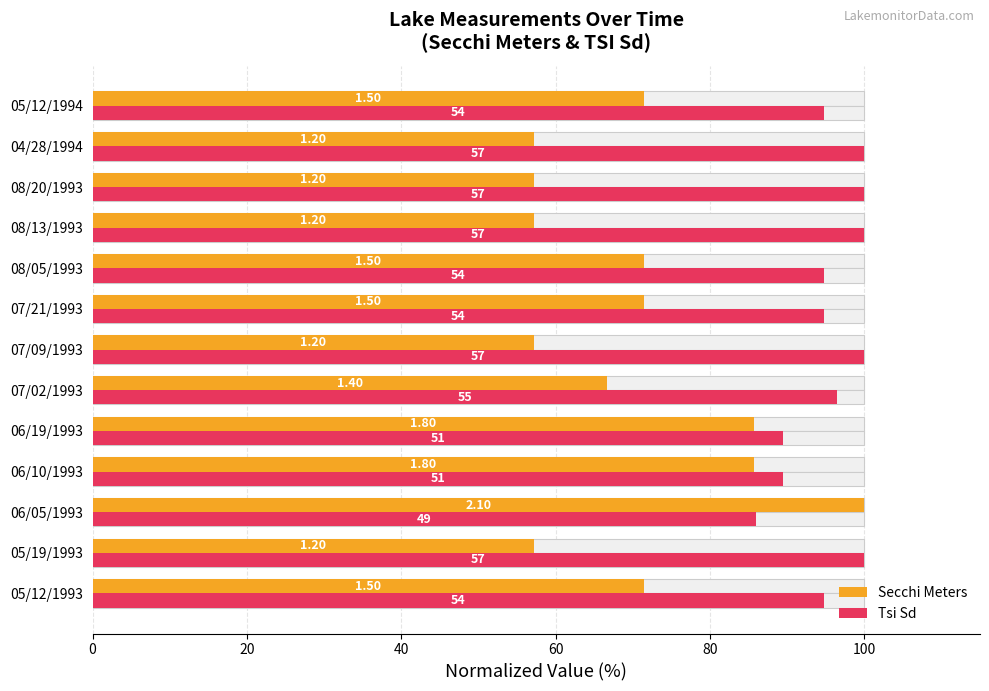

Reading left to right, transcribe all the data shown in this chart.

Secchi Meters: 71.4	57.1	100.0	85.7	85.7	66.7	57.1	71.4	71.4	57.1	57.1	57.1	71.4
Tsi Sd: 94.7	100.0	86.0	89.5	89.5	96.5	100.0	94.7	94.7	100.0	100.0	100.0	94.7